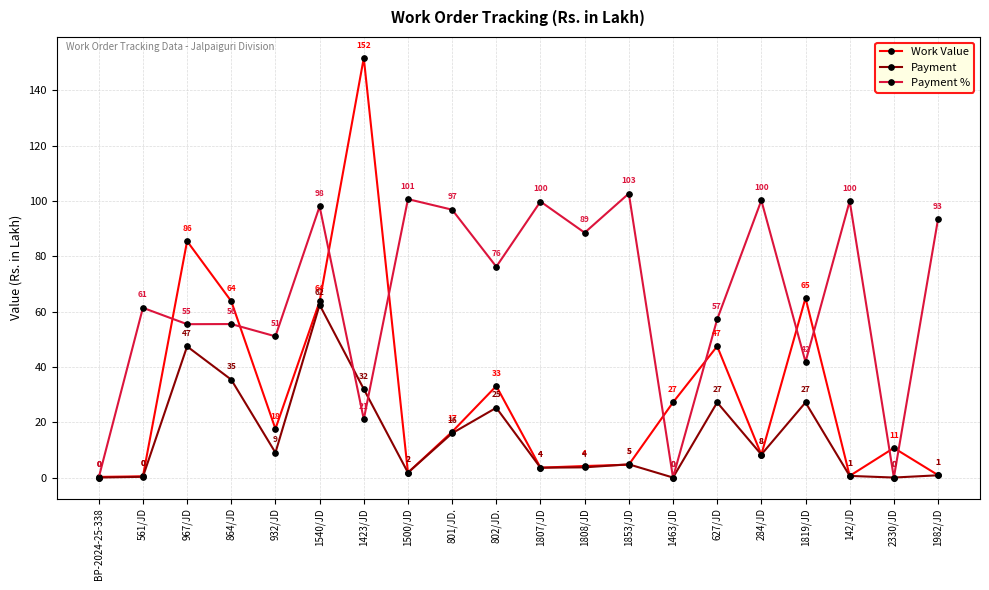

Is the value of Payment at 864/JD greater than the value of Work Value at 1853/JD?

Yes